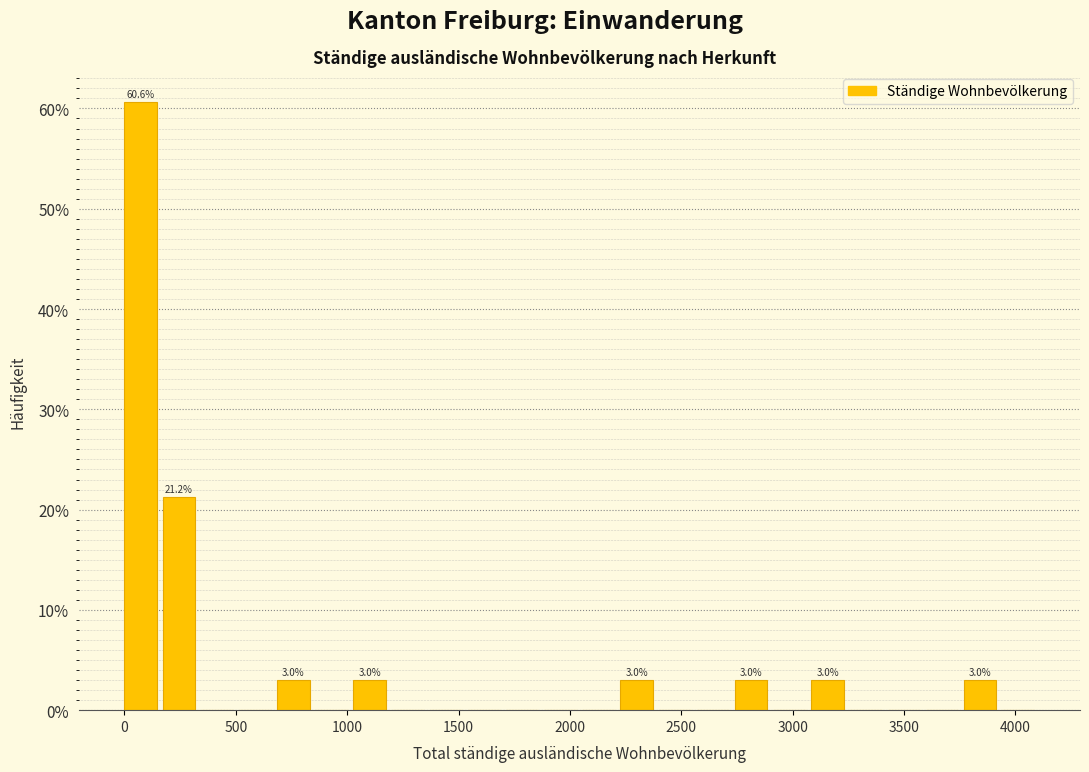

Read against the x-axis, roughly where is the centre of the tallest bar?

50